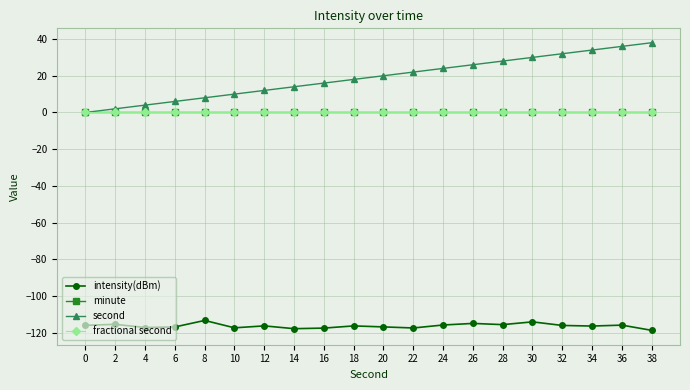

How many categories are shown in the chart?

20